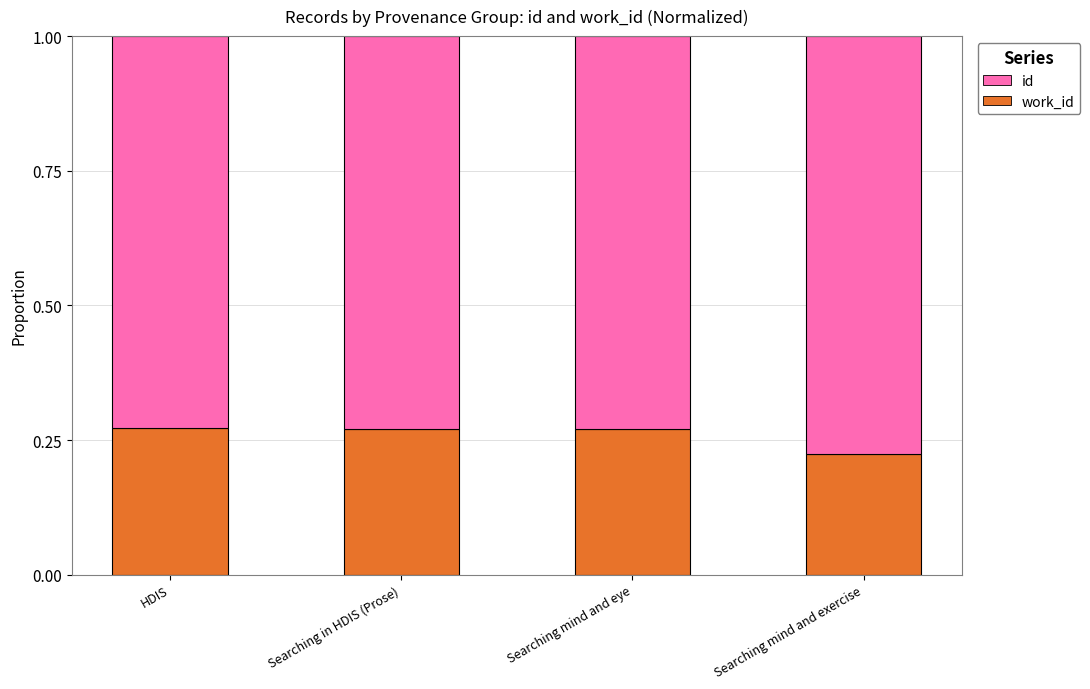

Which series has the largest total across all categories?

id